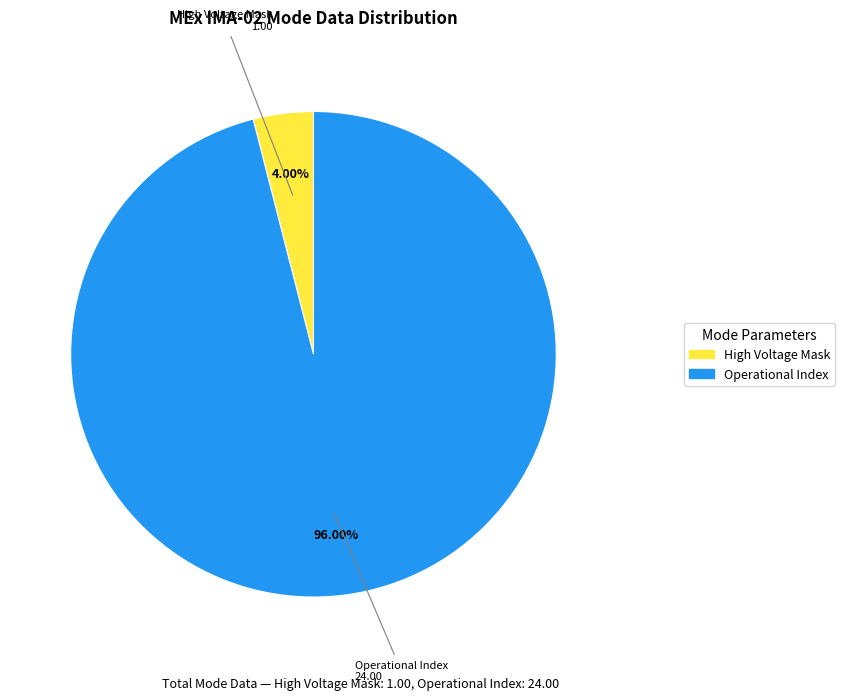

Is there any slice that represents more than half of the pie?

Yes